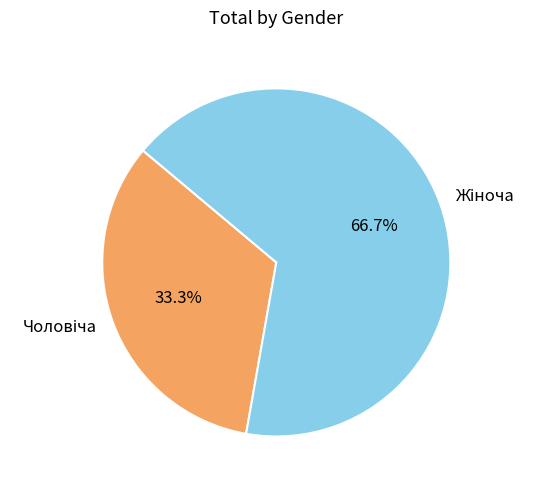

Is there a majority slice in this chart?

Yes